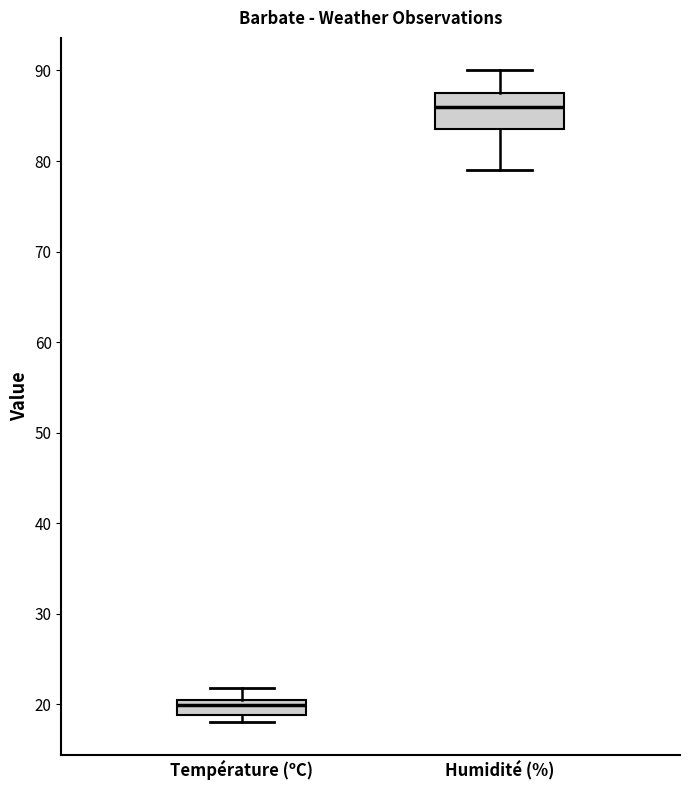

Where does the median line of the box for Température (ºC) sit on the y-axis? The values are not printed on the chart, so give them approximately, as read against the axis.

20